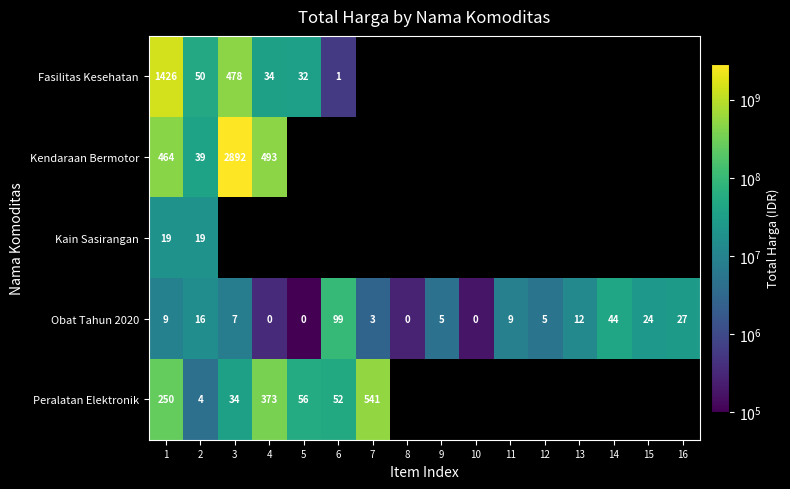

The Obat Tahun 2020 series shows 165103742.8 at 6. True or false?

False